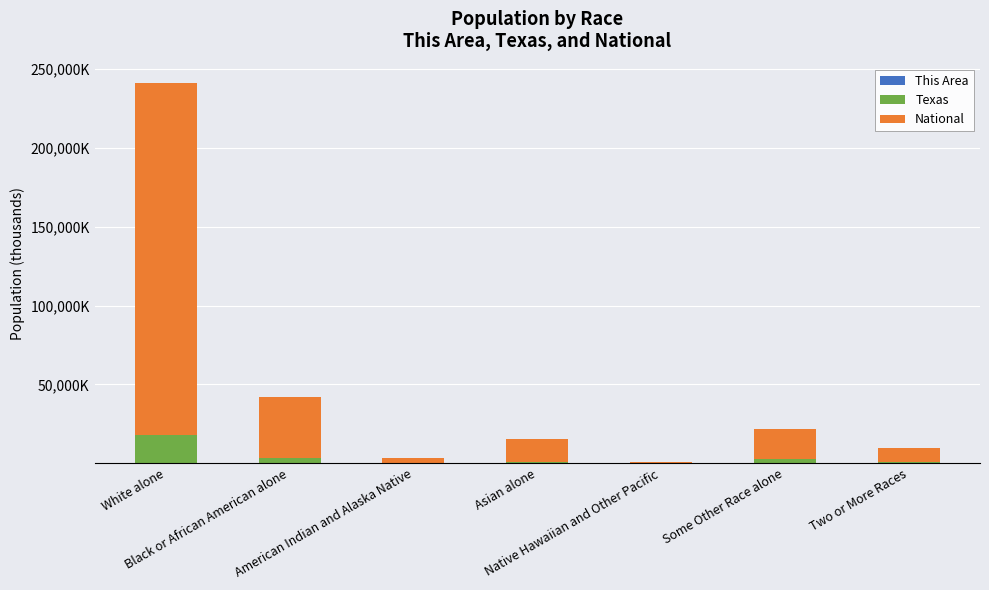

Rank the series at American Indian and Alaska Native from highest to lowest value.

National, Texas, This Area